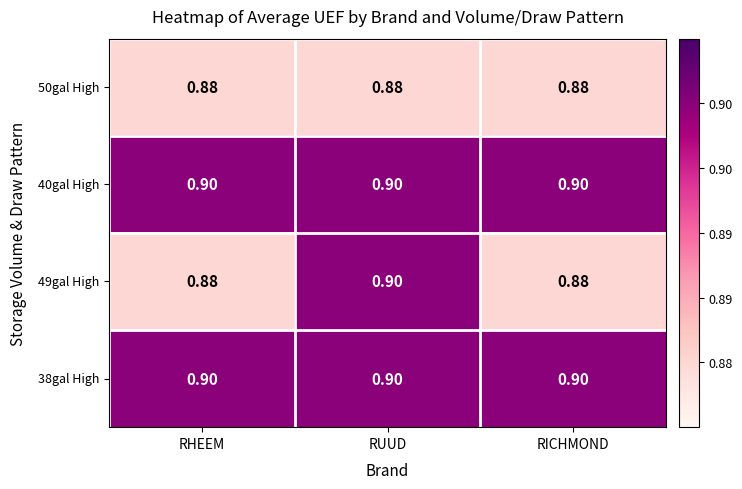

Is the value of 50gal High at RHEEM greater than the value of 49gal High at RUUD?

No